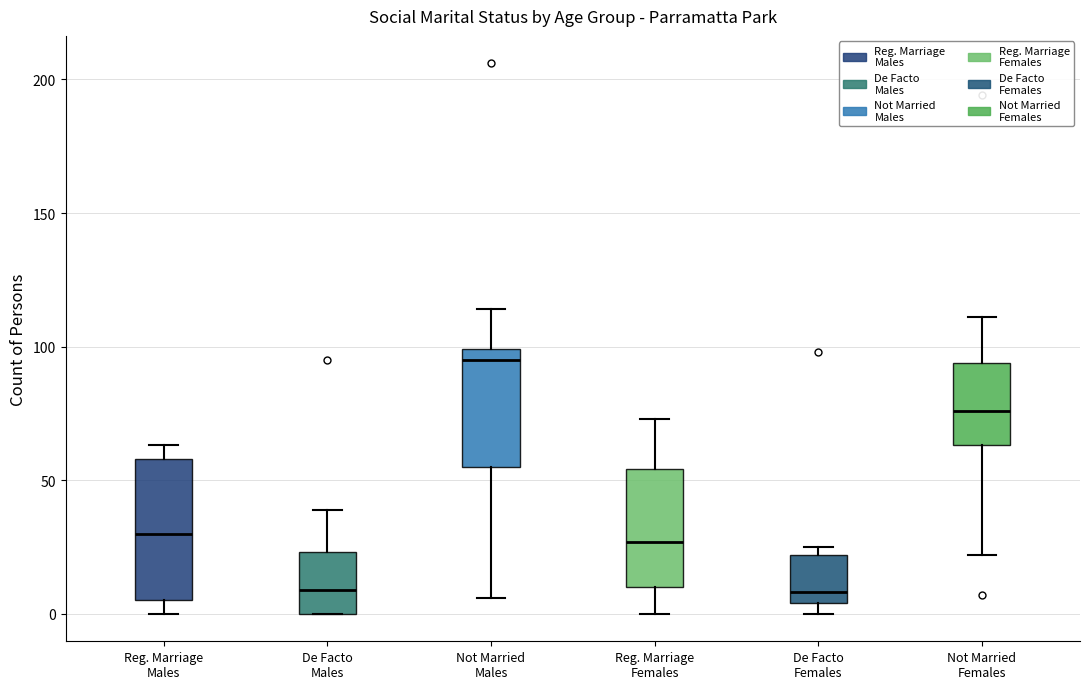

Where is the upper edge of the box for De Facto Females on the y-axis? The values are not printed on the chart, so give them approximately, as read against the axis.

20